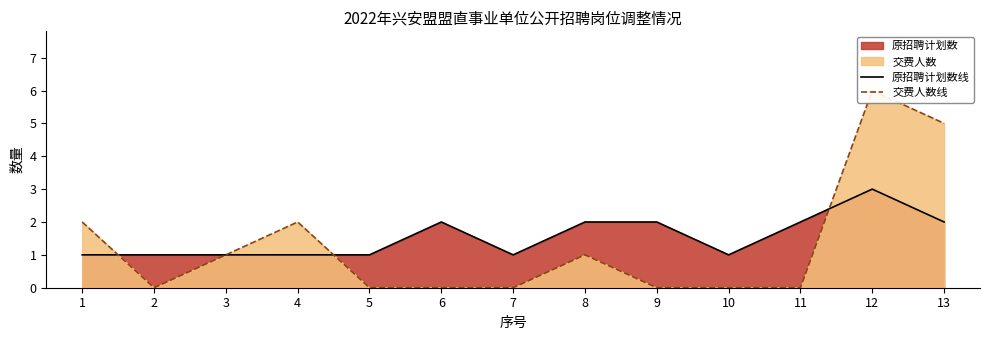

Which series has the largest total across all categories?

原招聘计划数线